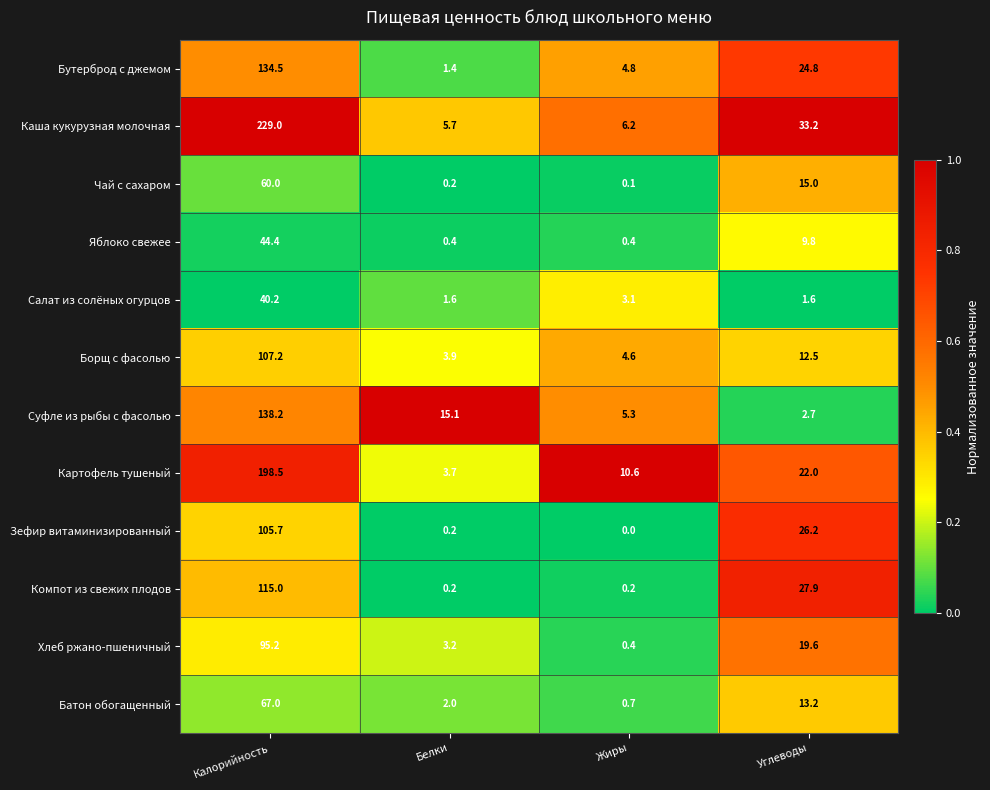

Rank the series by their maximum value, from lowest to highest.

Салат из солёных огурцов, Яблоко свежее, Чай с сахаром, Батон обогащенный, Хлеб ржано-пшеничный, Зефир витаминизированный, Борщ с фасолью, Компот из свежих плодов, Бутерброд с джемом, Суфле из рыбы с фасолью, Картофель тушеный, Каша кукурузная молочная